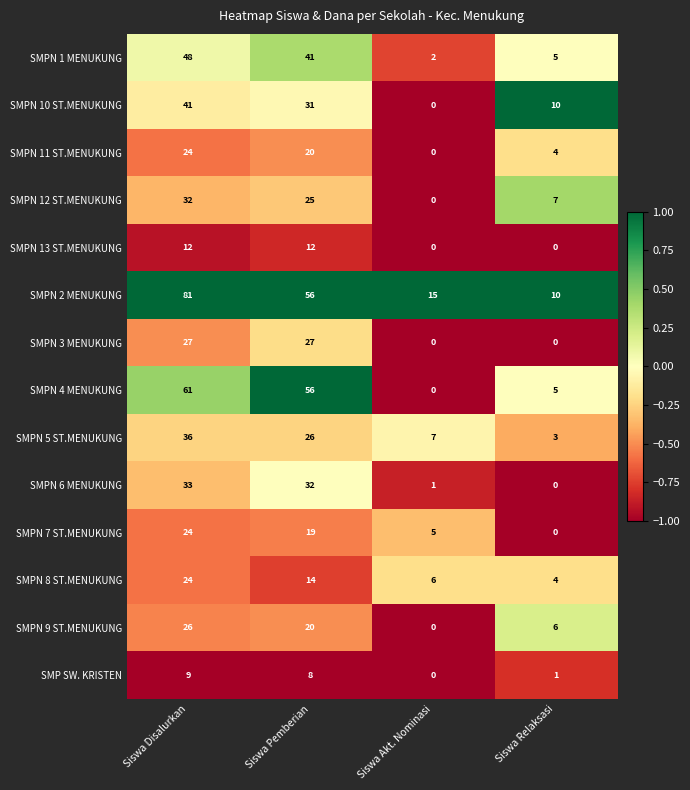

Which series changed the most between Siswa Pemberian and Siswa Relaksasi?

SMPN 4 MENUKUNG